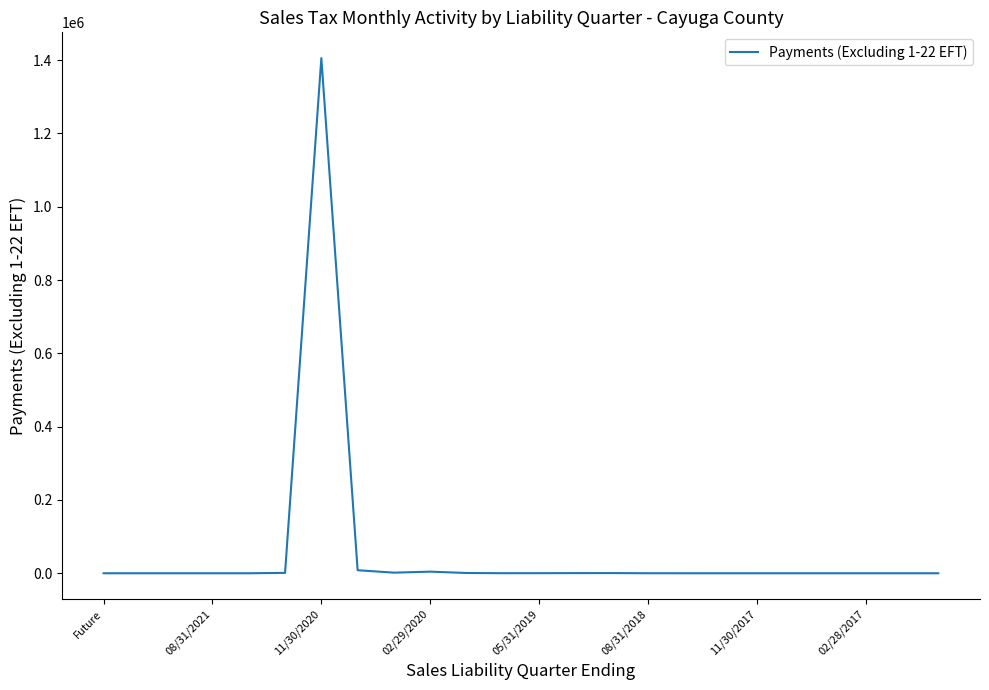

Count the number of values greater than 12.

12